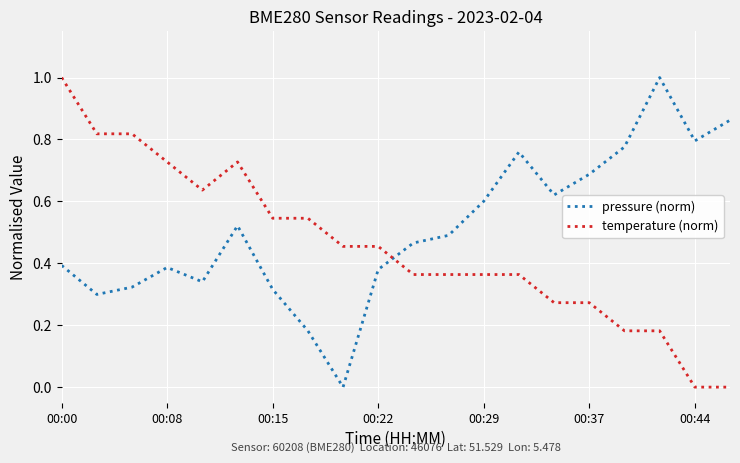

After their last crossing, which series has the higher values: pressure (norm) or temperature (norm)?

pressure (norm)